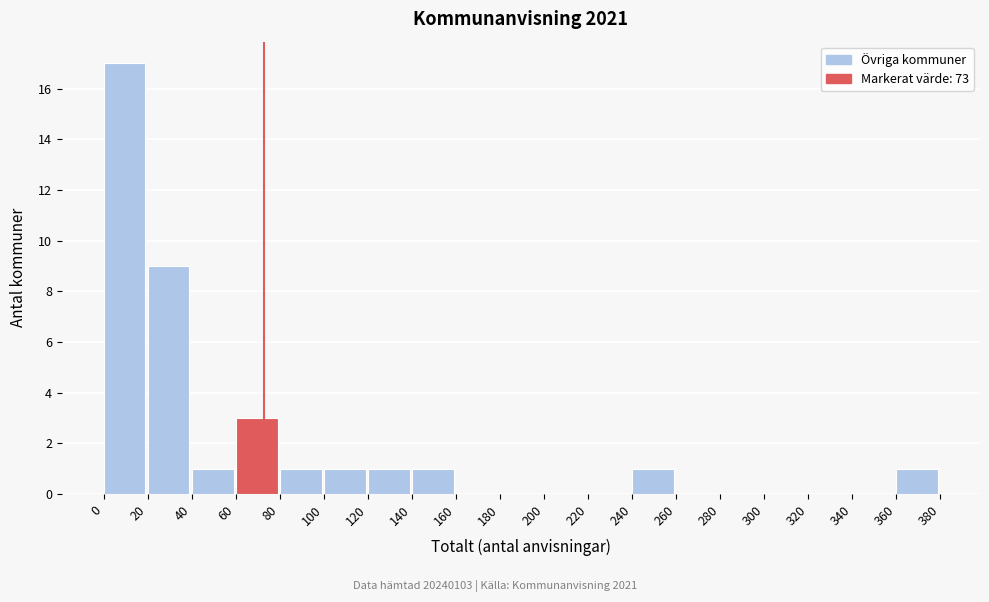

How tall is the bar that spans 360 to 380 on the x-axis? The values are not printed on the chart, so give them approximately, as read against the axis.

1